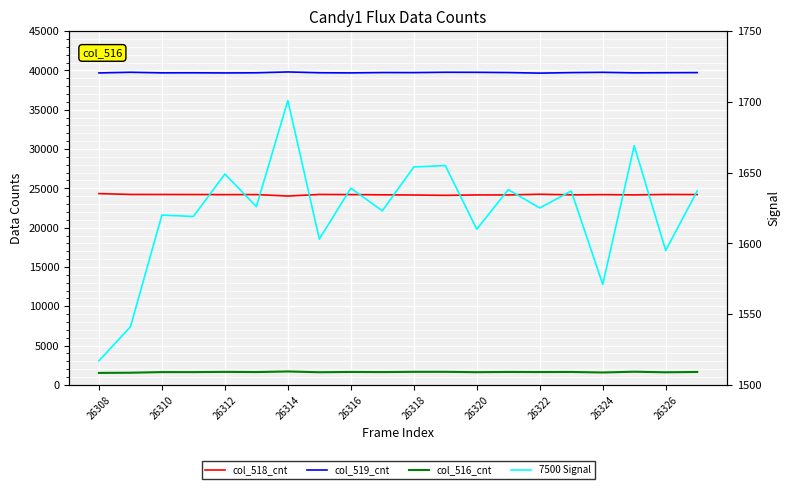

True or false: 7500 Signal and col_516_cnt cross at least once.

False